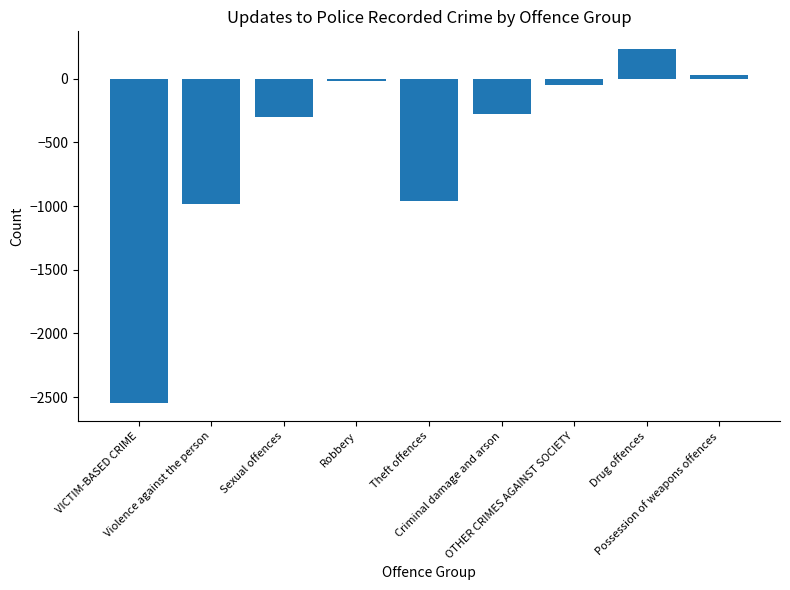

What is the difference between the maximum and minimum values?

2781